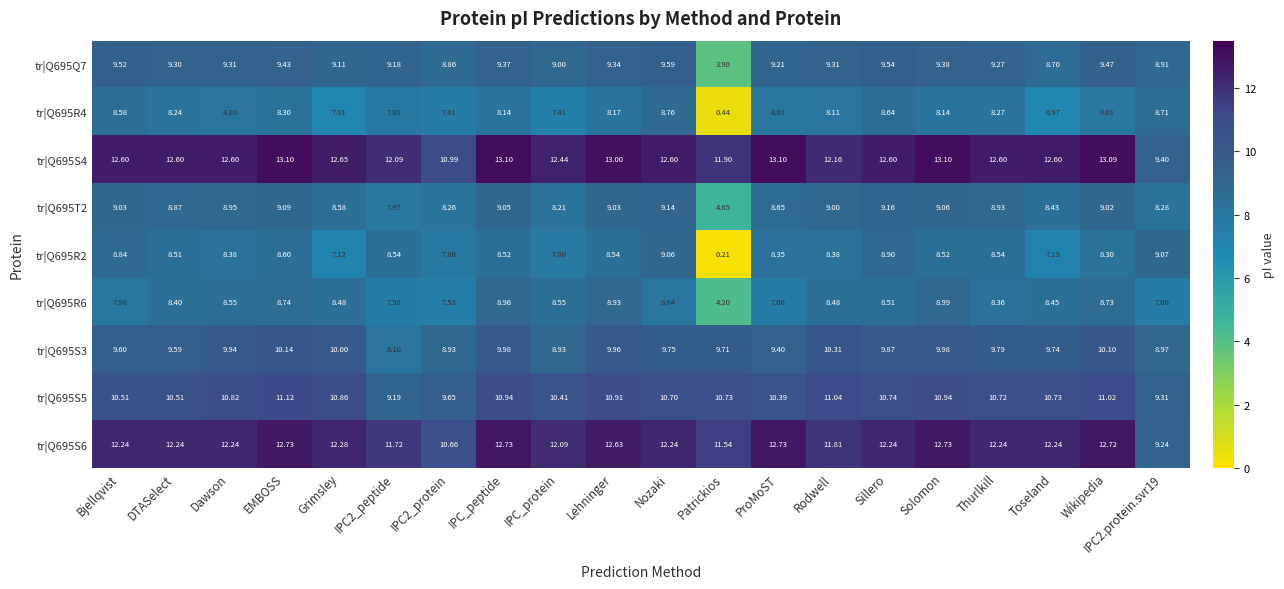

Which series has the largest total across all categories?

tr|Q695S4